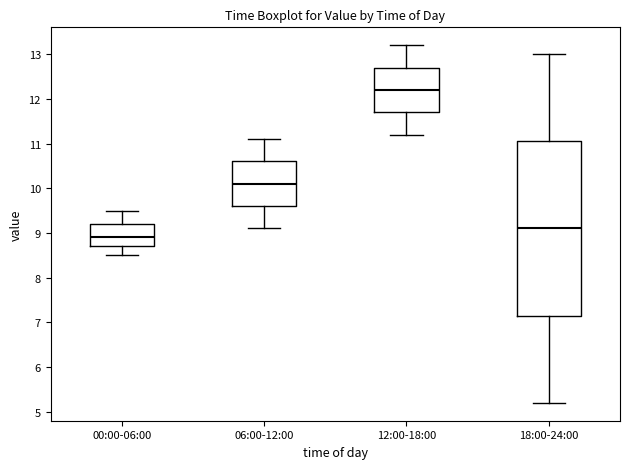

Reading left to right, transcribe this box plot: for each box, give where its median line is, the range the box spans, and where its two whiskers end, as read against the y-axis. The values are not printed on the chart, so give them approximately, as read against the axis.

00:00-06:00: median 8.9, box 8.7 to 9.2, whiskers 8.5 to 9.5
06:00-12:00: median 10.1, box 9.6 to 10.6, whiskers 9.1 to 11.1
12:00-18:00: median 12.2, box 11.7 to 12.7, whiskers 11.2 to 13.2
18:00-24:00: median 9.1, box 7.2 to 11.1, whiskers 5.2 to 13.0